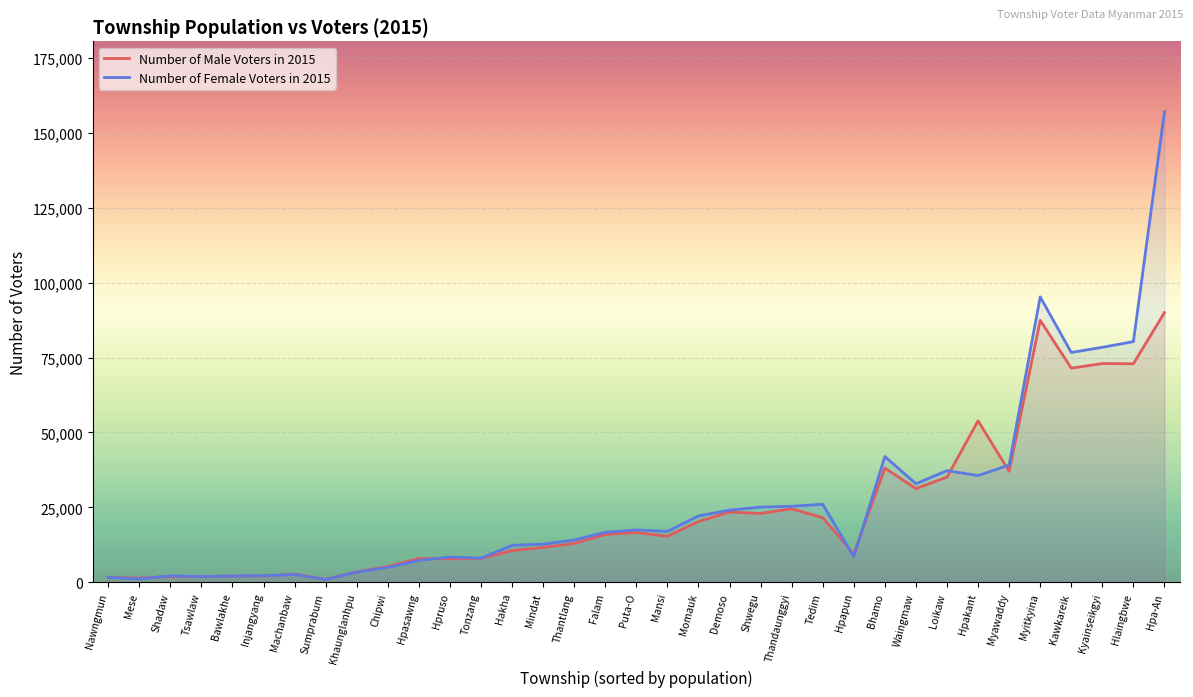

What is the sum of all Number of Female Voters in 2015 values?

942652